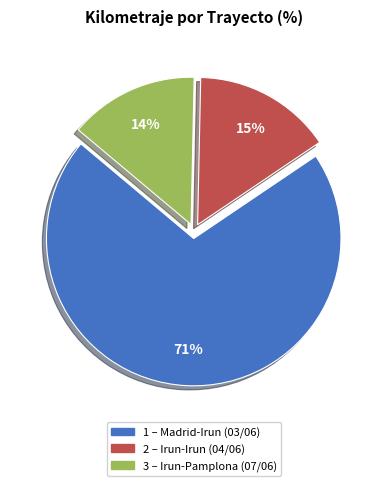

To the nearest percent, what is the average slice percentage?

33%